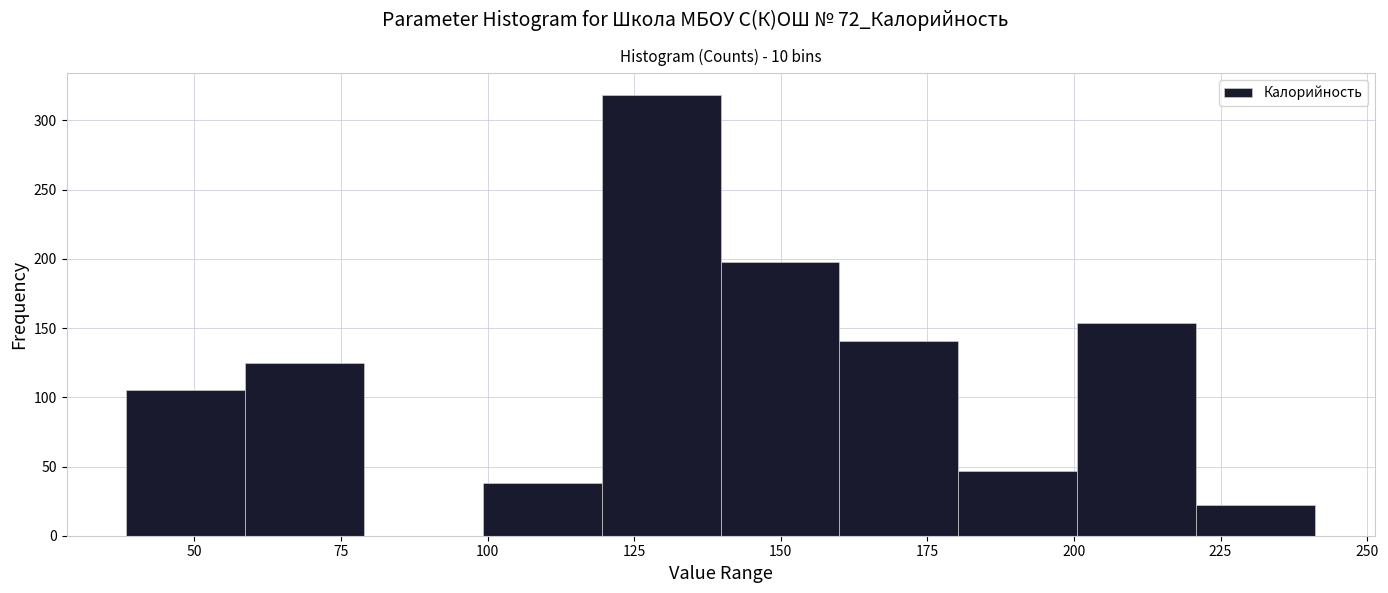

Reading left to right, transcribe this chart: for each bar, give the range it covers on the x-axis and its height. Neither the bar edges nor the heights are printed on the chart, so give them approximately, as read against the axes.

40 to 60: 105
60 to 80: 125
80 to 100: 0
100 to 120: 40
120 to 140: 320
140 to 160: 200
160 to 180: 140
180 to 200: 45
200 to 220: 155
220 to 240: 20